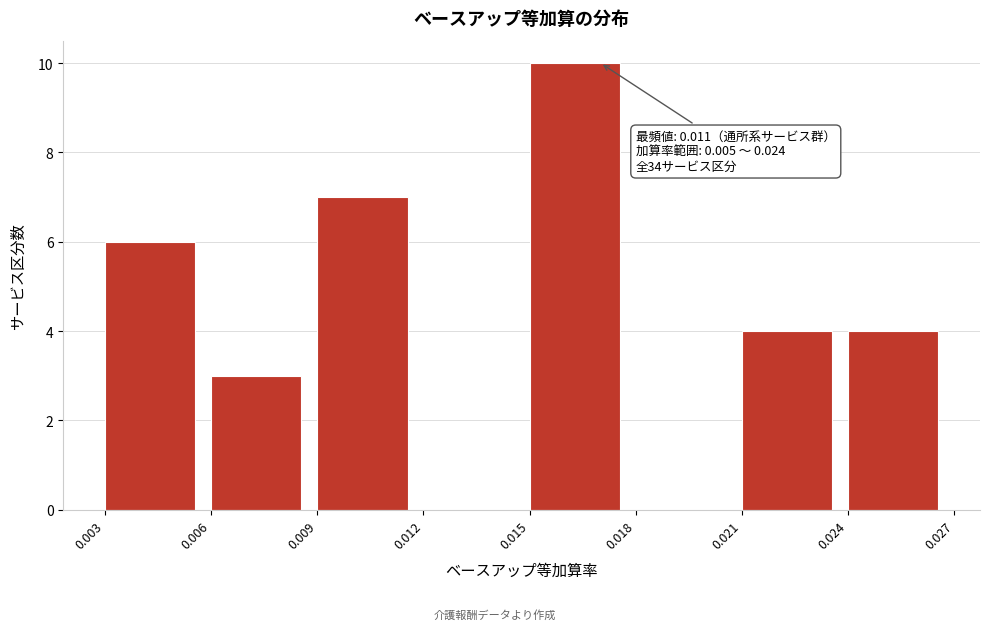

Which range on the x-axis has the tallest bar?

0.015 to 0.018